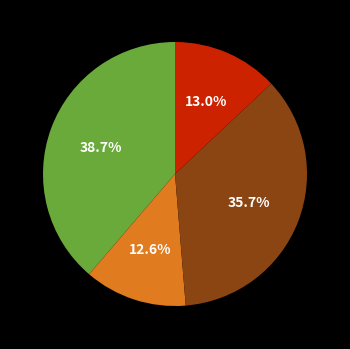

Is there a majority slice in this chart?

No